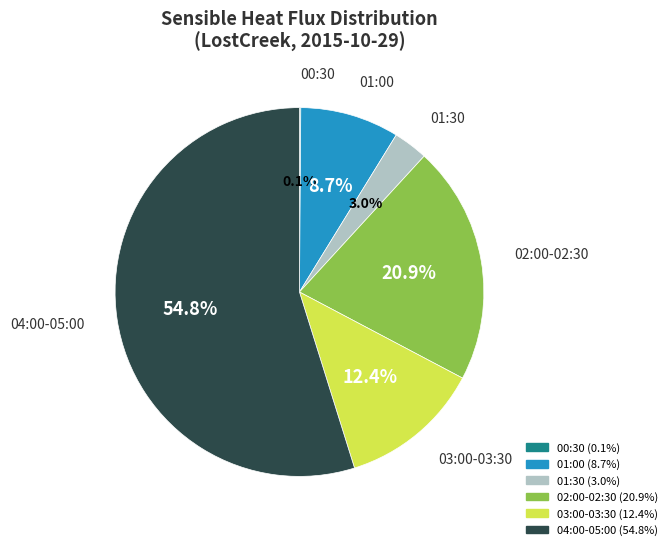

What percentage do 04:00-05:00 and 03:00-03:30 together represent?

67.3%